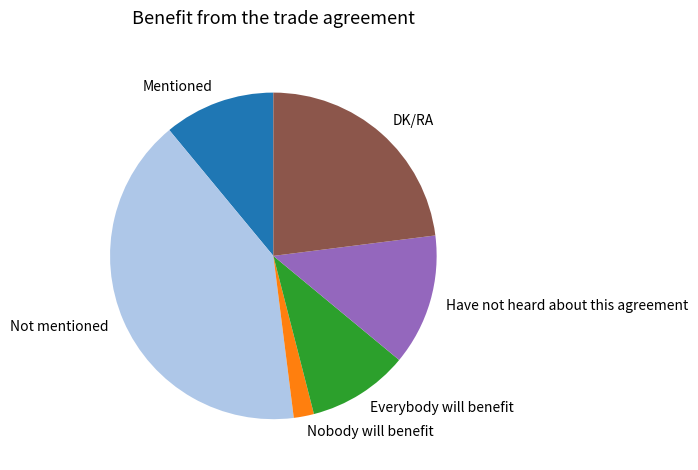

Rank the categories by value from lowest to highest.

Nobody will benefit, Everybody will benefit, Mentioned, Have not heard about this agreement, DK/RA, Not mentioned